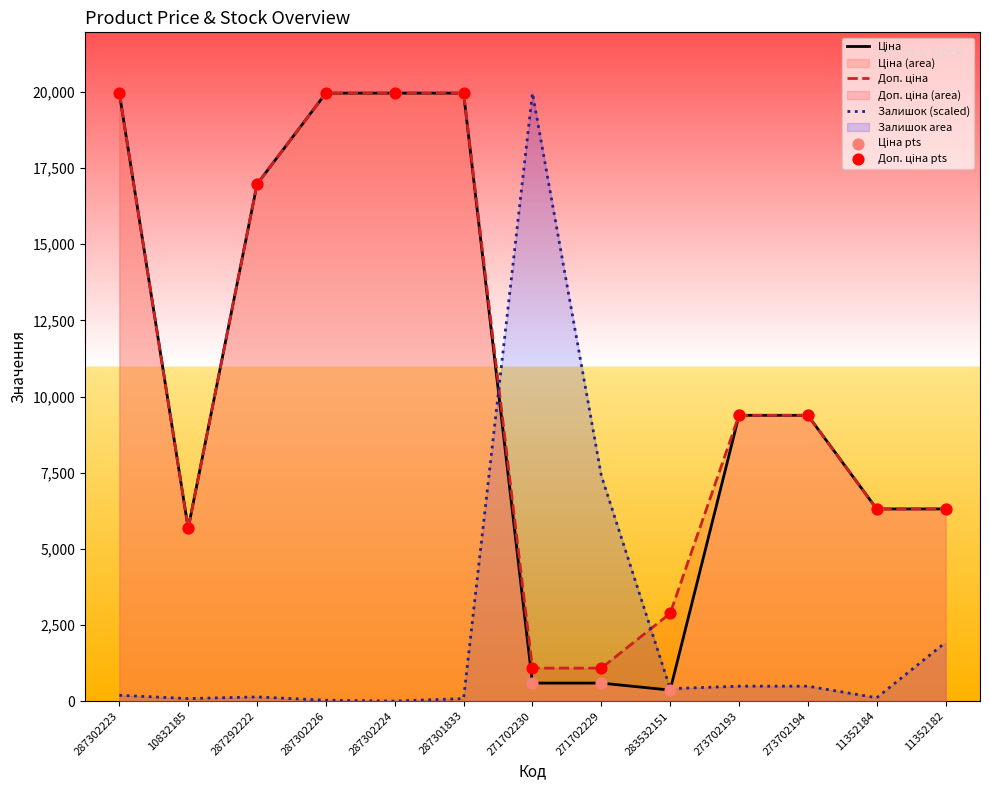

Which series has the largest Y range (max minus min)?

Залишок (scaled)